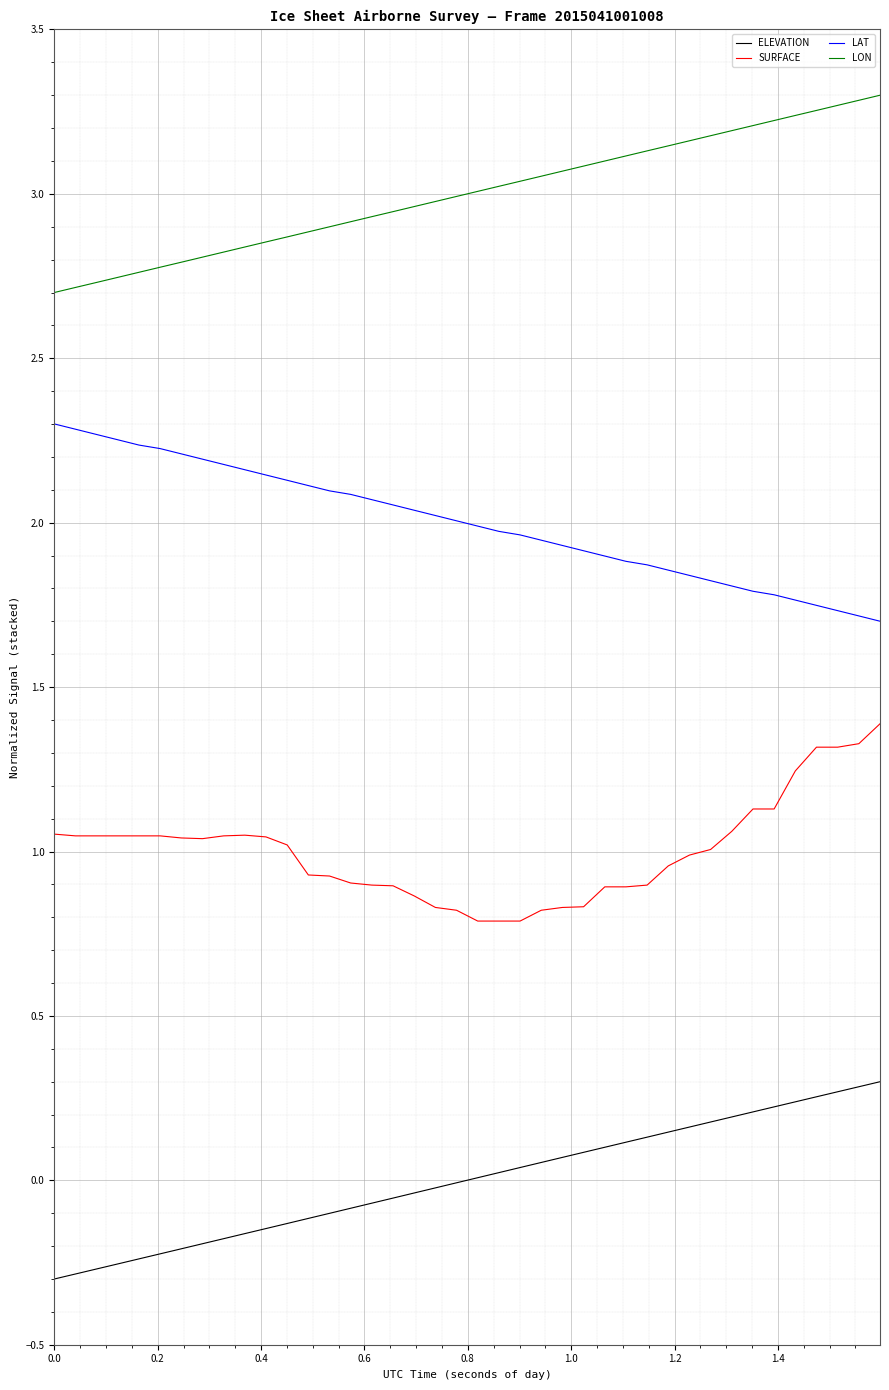

What is the difference between the maximum and minimum values in the ELEVATION series?

0.6